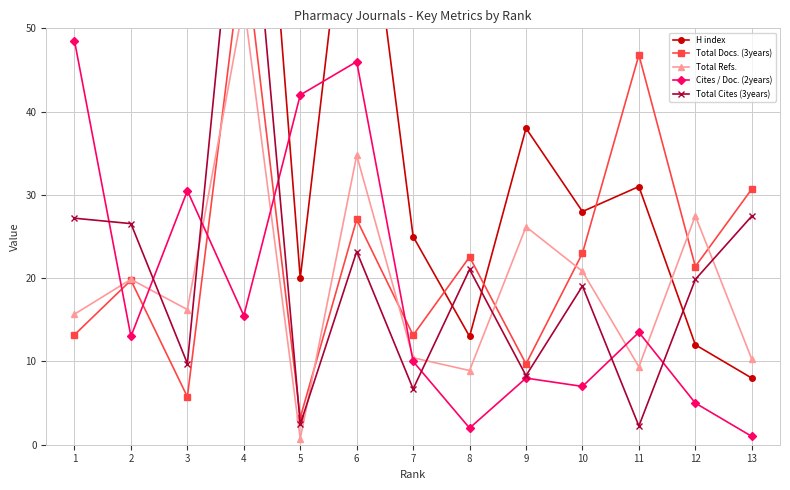

What is the value of the Total Refs. point at the 11th from the left?

9.4